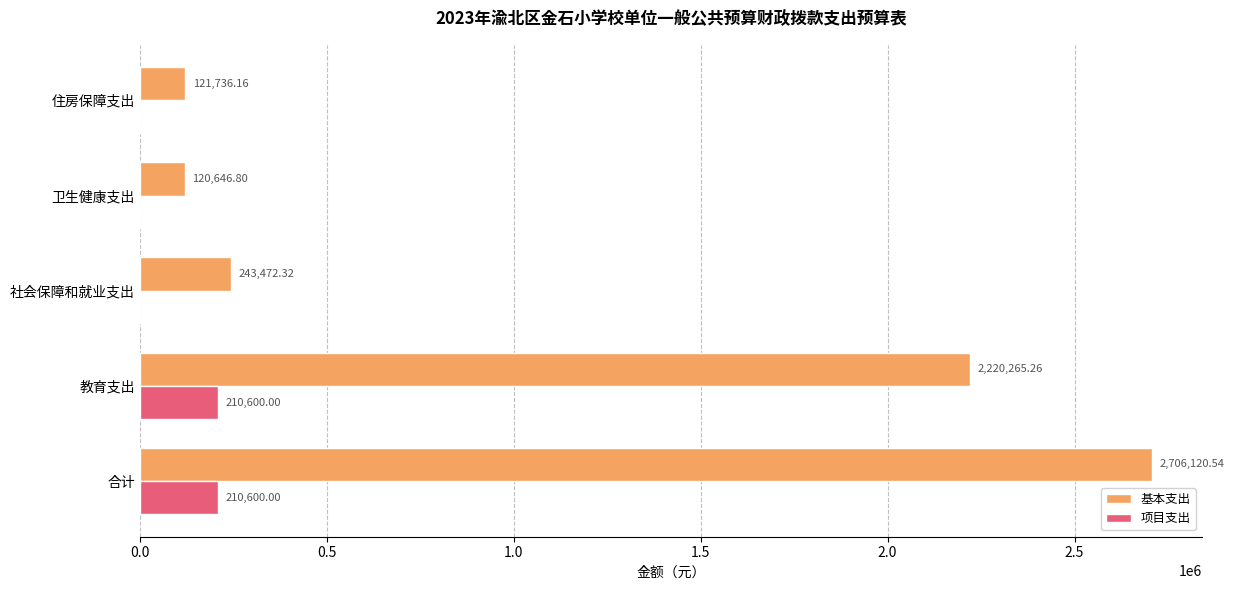

How many values in the 项目支出 series exceed 0?

2